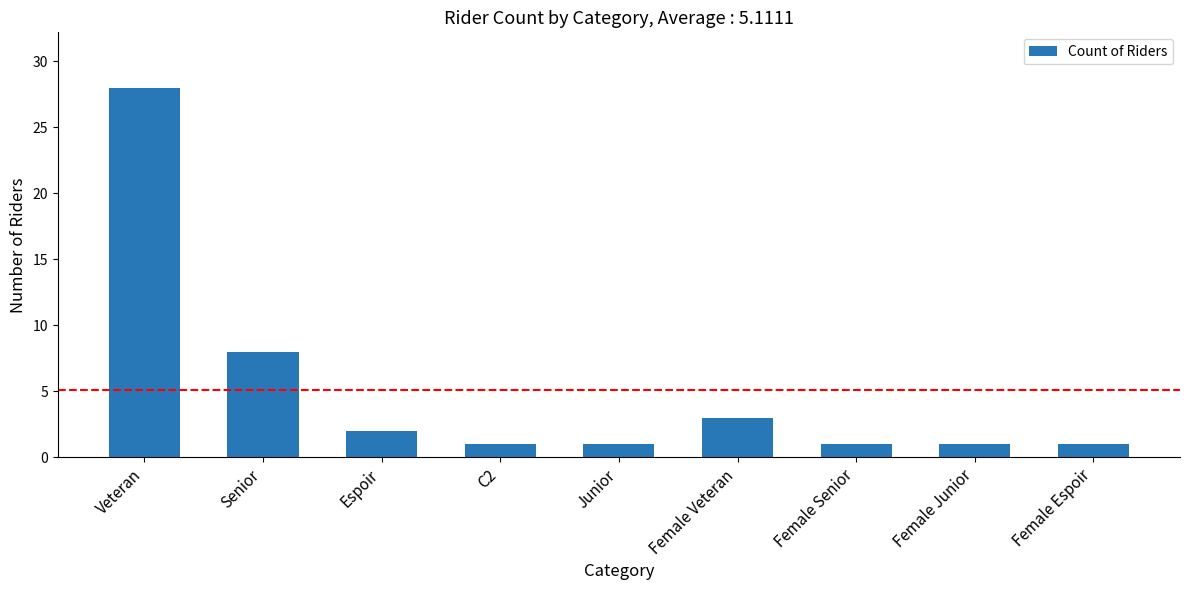

What is the maximum value shown in the chart?

28